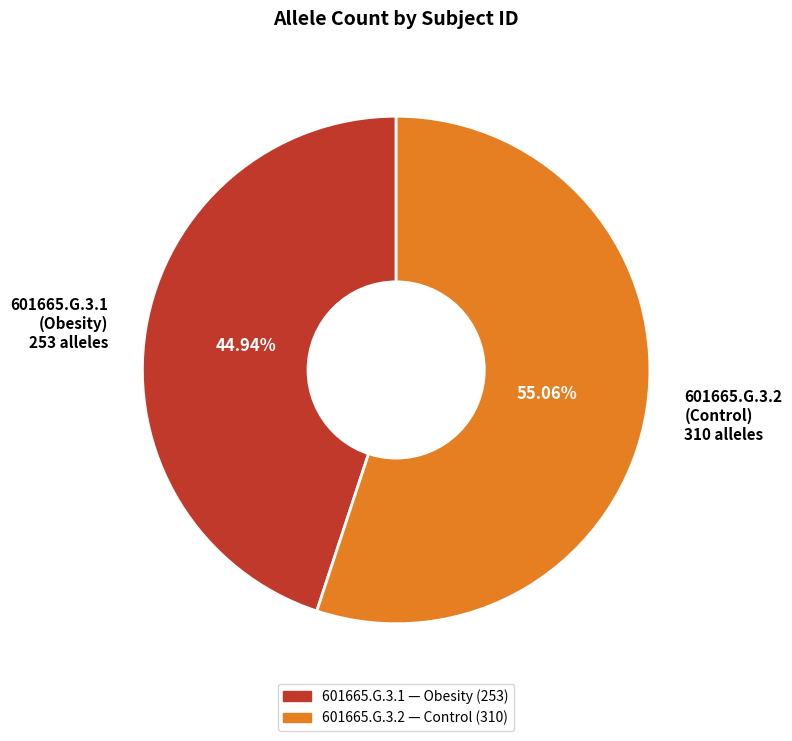

Approximately how many times larger is the value at 601665.G.3.2 (Control) 310 alleles compared to 601665.G.3.1 (Obesity) 253 alleles?

1.2